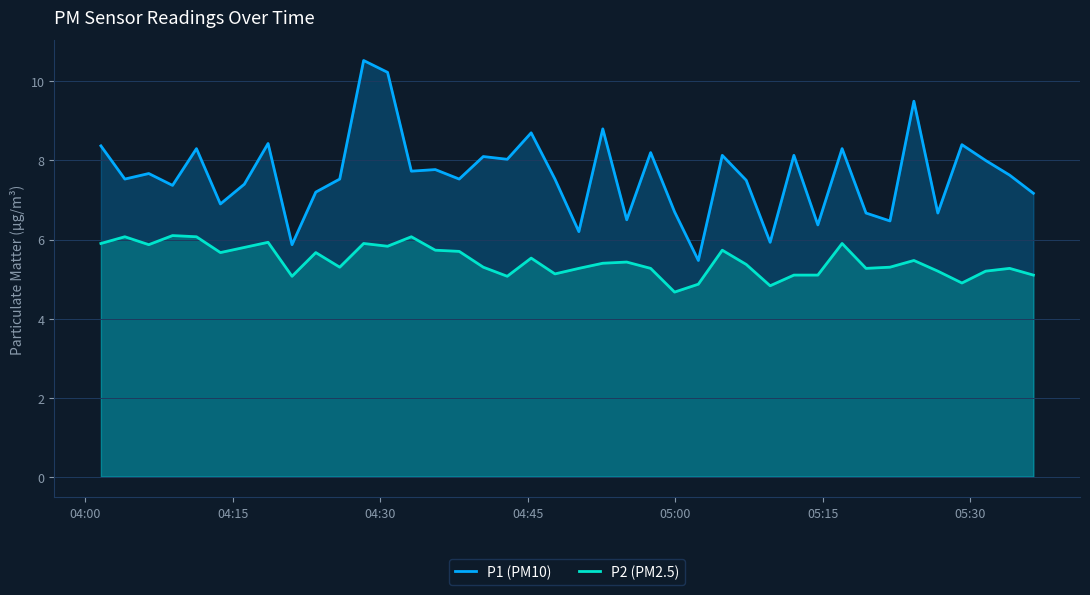

In P2 (PM2.5), how many points are higher than both neighbors (excluding endpoints)?

12